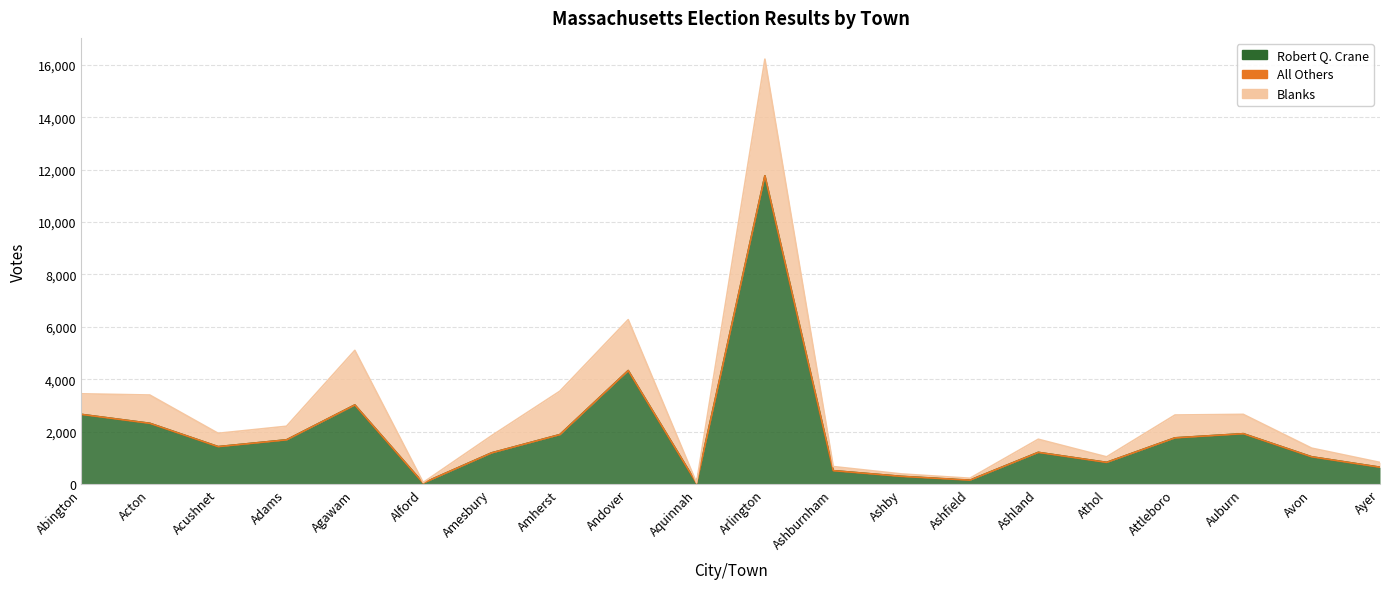

Reading right to left, what are all the values shown in this chart?

Robert Q. Crane: 642	1040	1922	1763	827	1209	150	293	511	11763	31	4332	1887	1189	38	3019	1687	1428	2318	2658
All Others: 0	0	0	0	0	0	0	0	0	3	0	0	1	0	0	0	0	0	0	0
Blanks: 184	331	738	872	212	502	72	93	157	4450	19	1943	1656	655	23	2084	519	509	1080	786